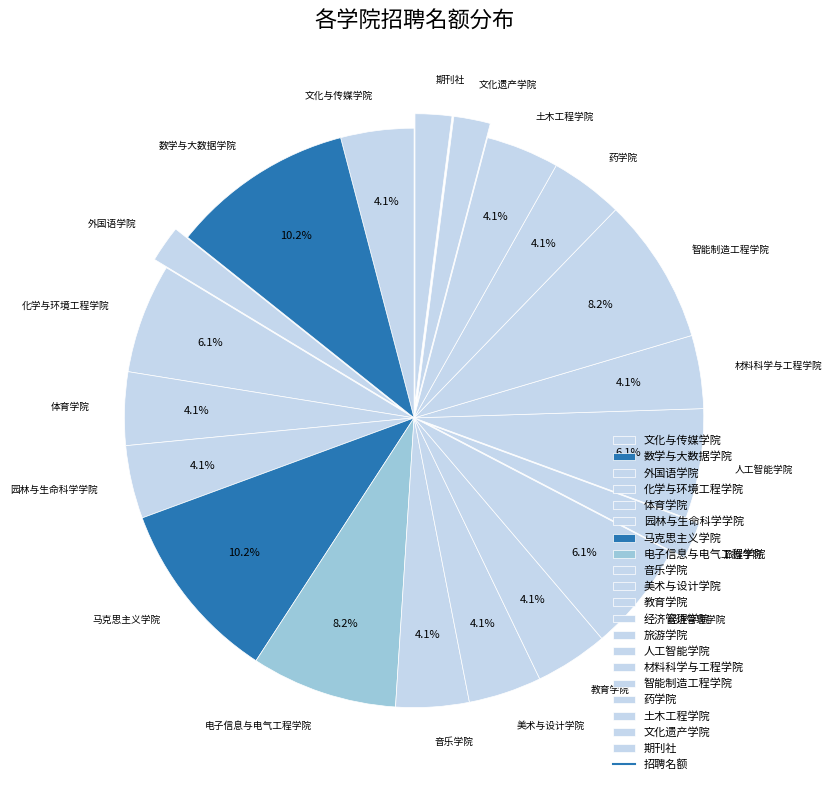

Which has a higher value, 园林与生命科学学院 or 外国语学院?

园林与生命科学学院